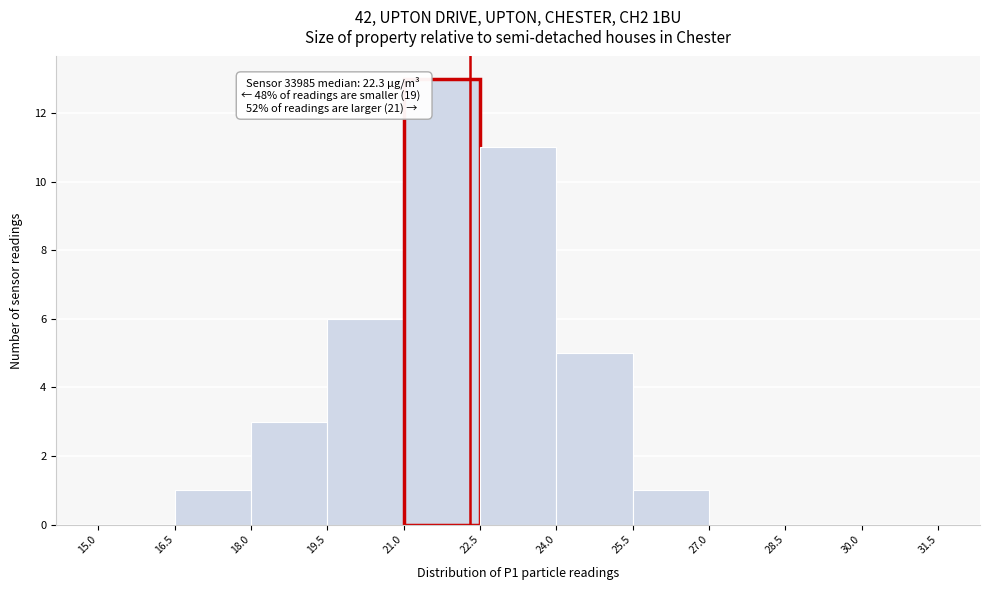

Which range on the x-axis has the tallest bar?

21.0 to 22.5